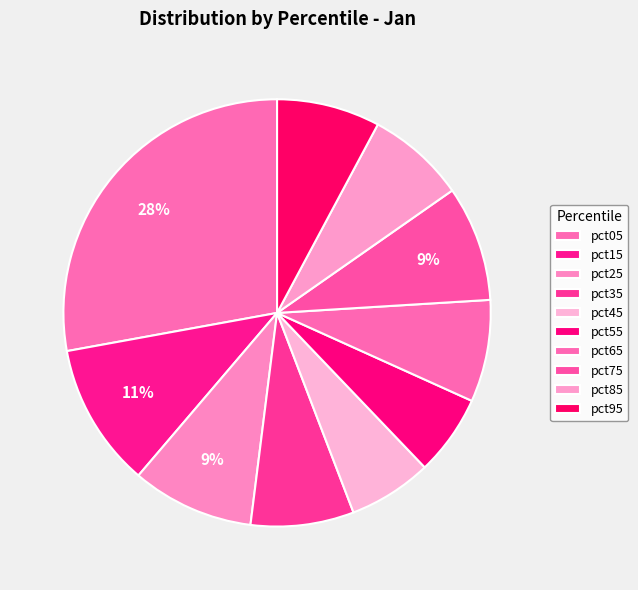

To the nearest percent, what percentage of the pie is pct85?

7%